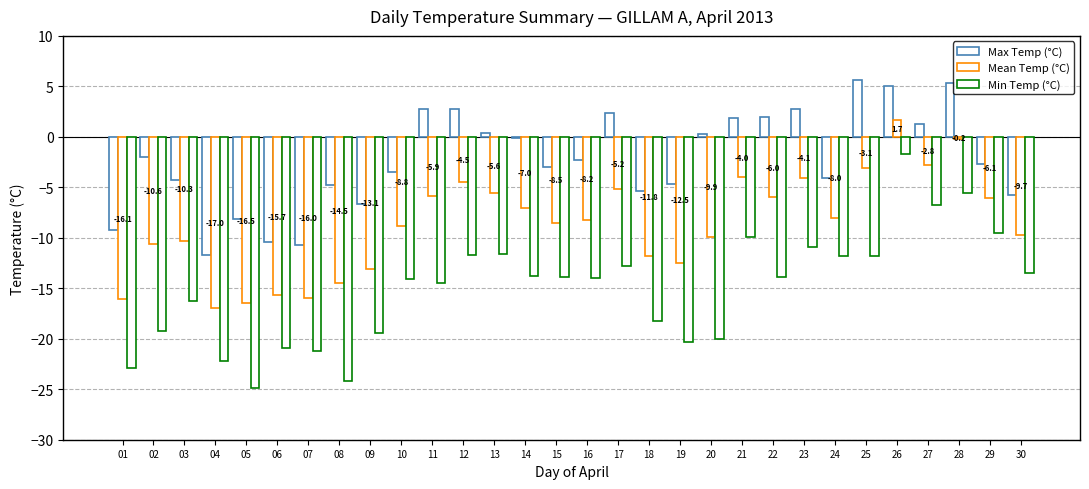

Which has a higher value, 13 or 22?

22